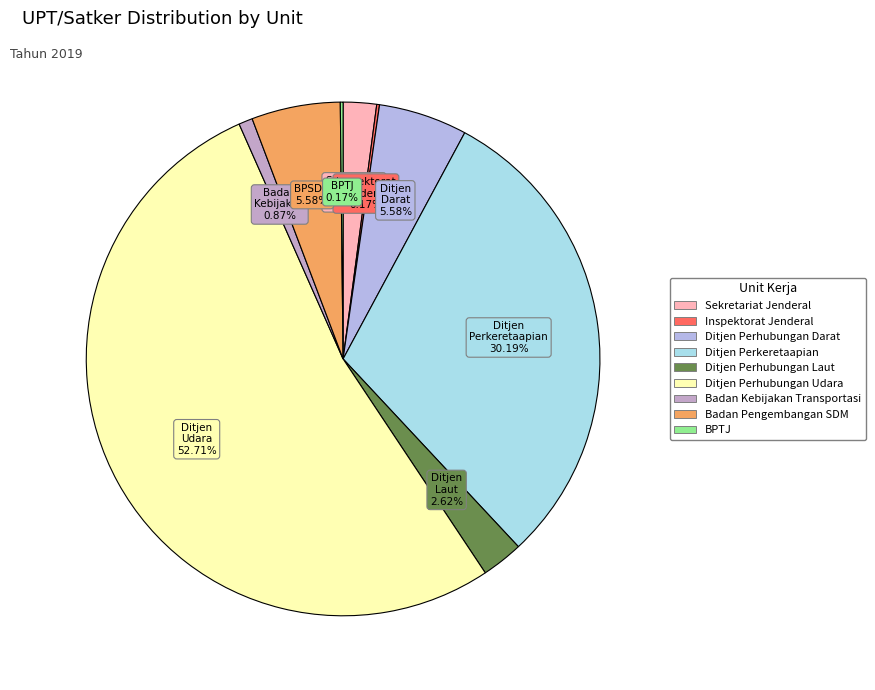

How many segments does this pie chart have?

9